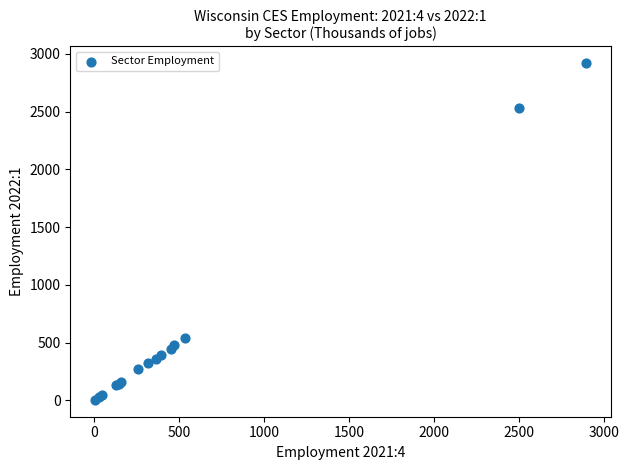

What Y value in the scatter plot is closest to 1461?

537.1